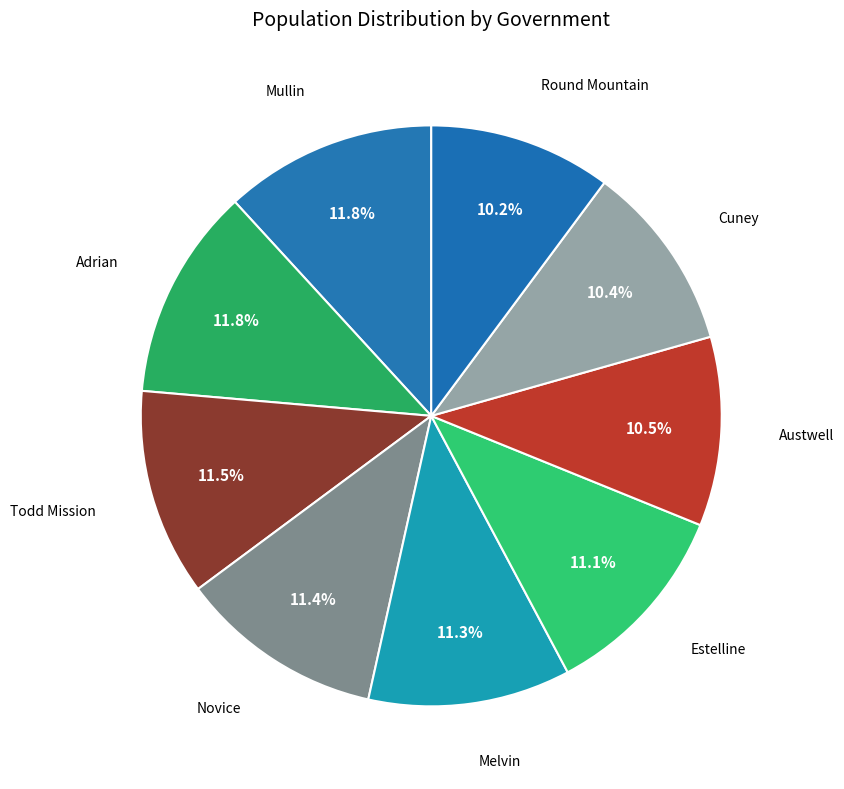

Is there any slice that represents more than half of the pie?

No